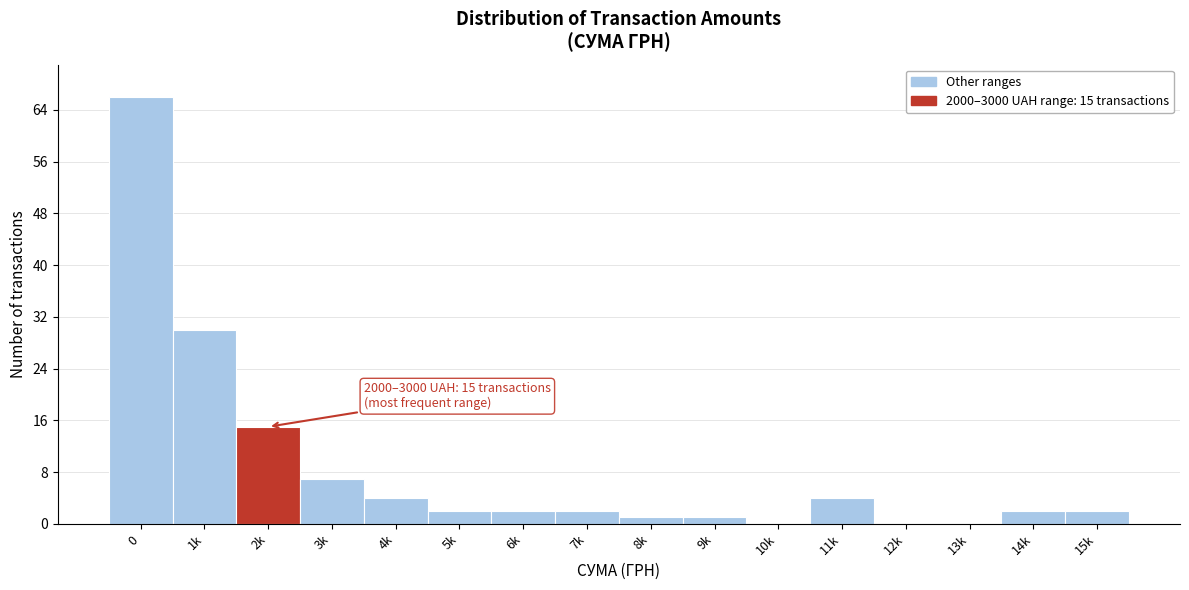

Reading right to left, transcribe all the data shown in this chart.

15k=2	14k=2	13k=0	12k=0	11k=4	10k=0	9k=1	8k=1	7k=2	6k=2	5k=2	4k=4	3k=7	2k=15	1k=30	0=66